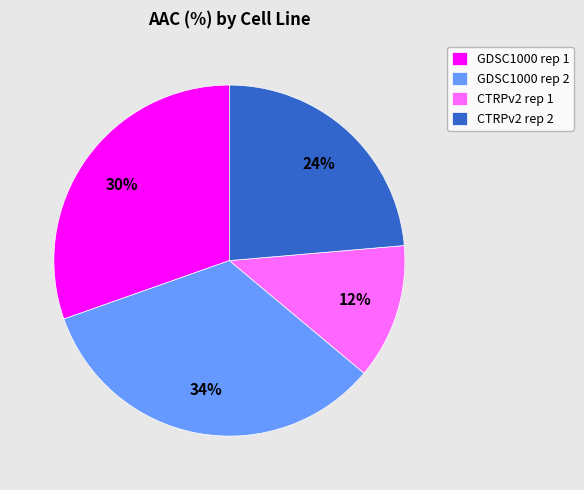

Does GDSC1000 rep 1 account for over 50% of the chart?

No